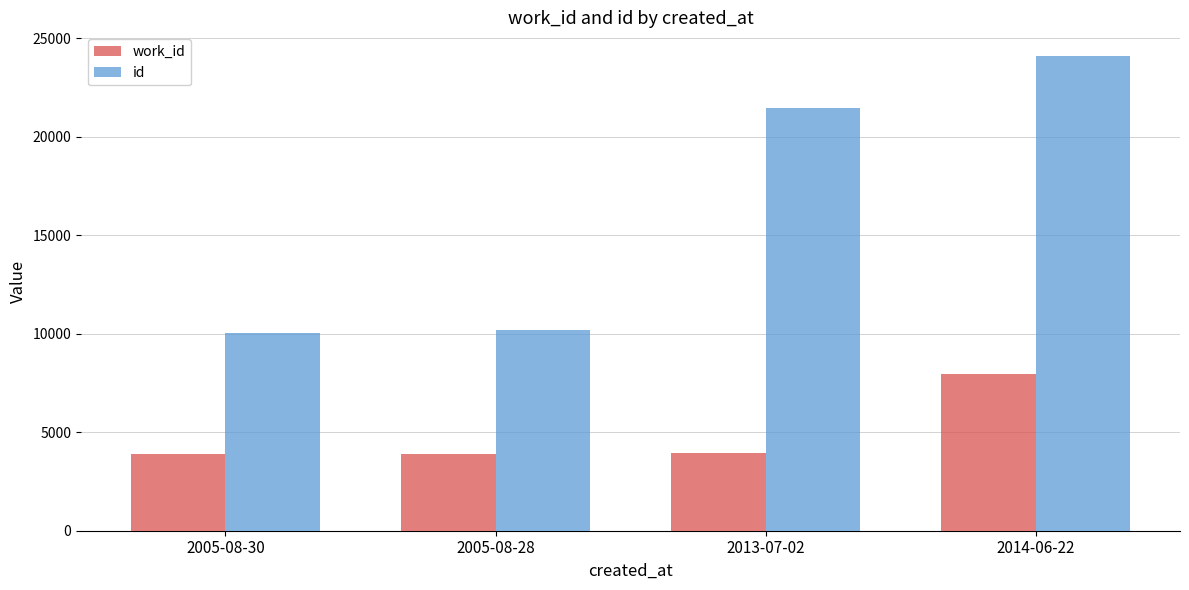

What is the minimum value for work_id?

3876